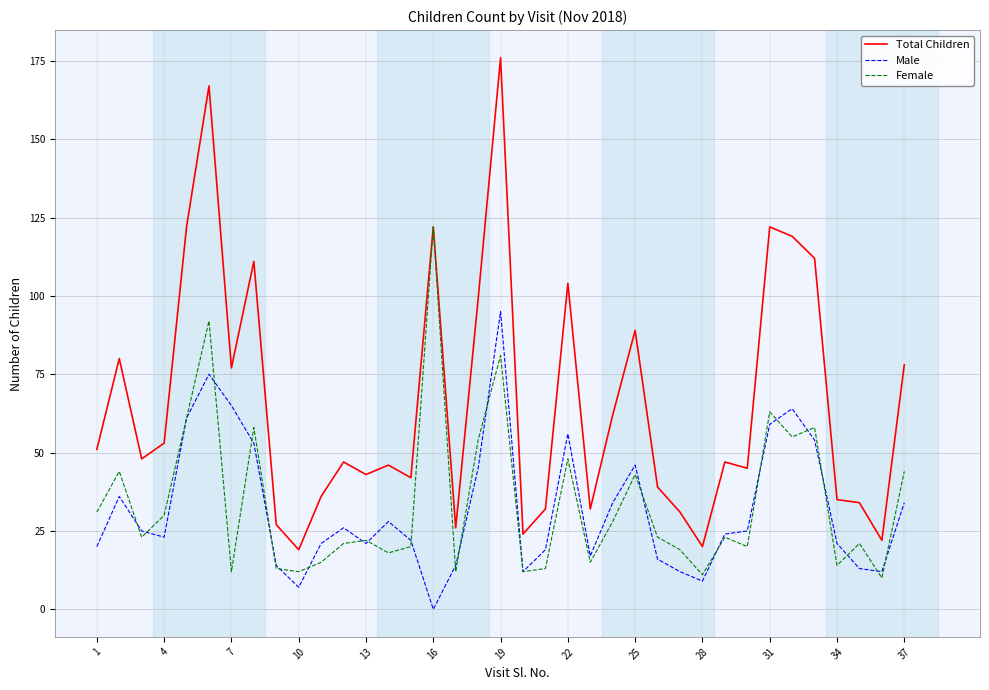

What is the minimum value for Female?

10